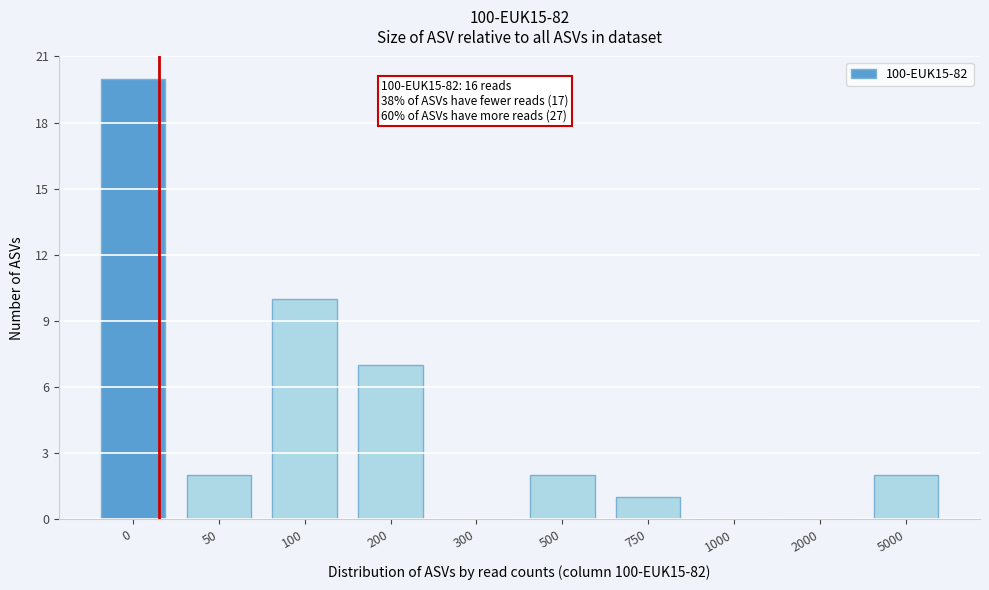

Reading left to right, transcribe all the data shown in this chart.

0=20	50=2	100=10	200=7	300=0	500=2	750=1	1000=0	2000=0	5000=2